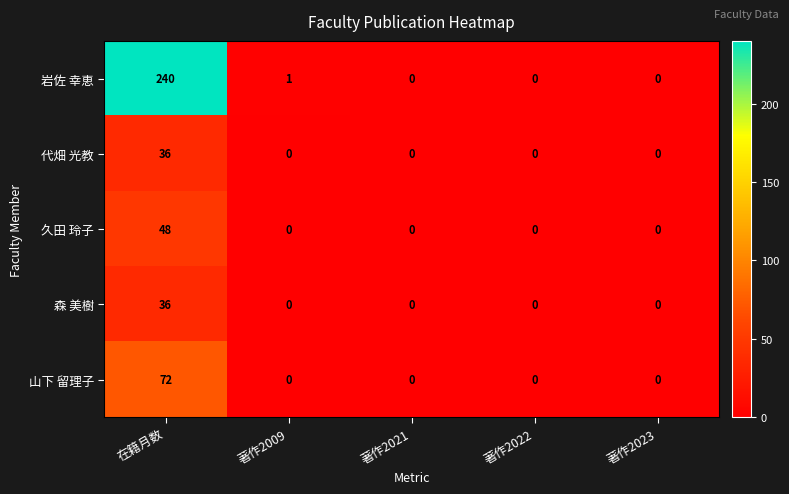

Between 在籍月数 and 著作2021, which series saw the biggest shift?

岩佐 幸恵